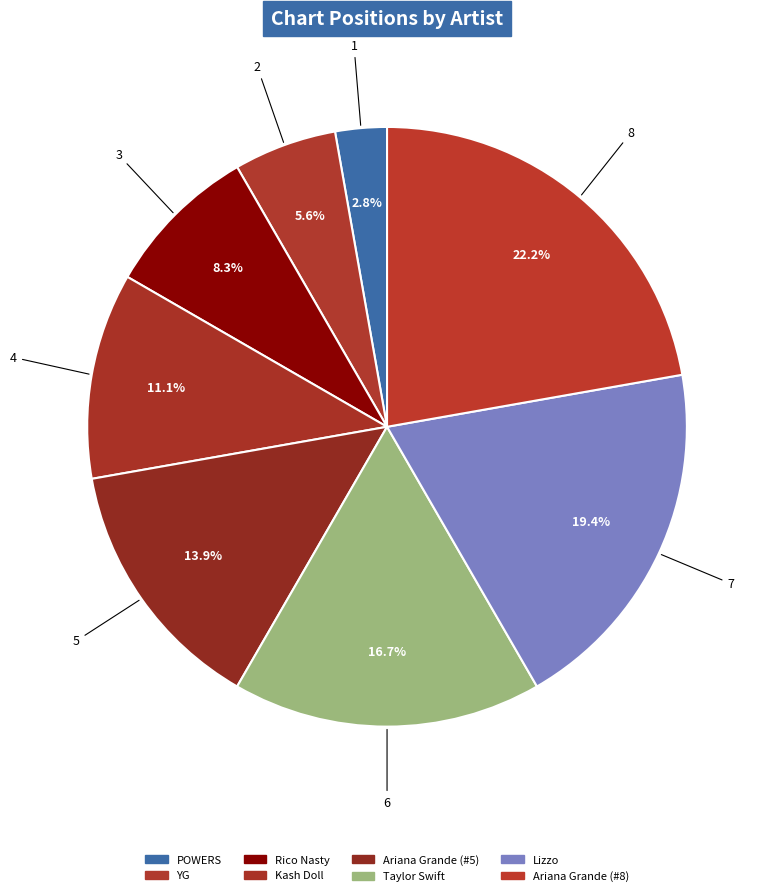

Count the number of slices in the pie.

8